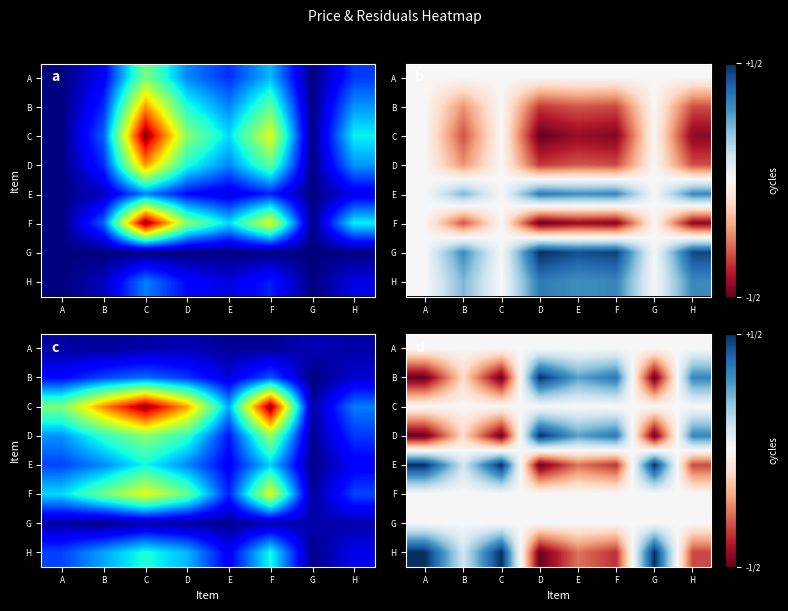

Is it true that A equals 0.0 at C?

True